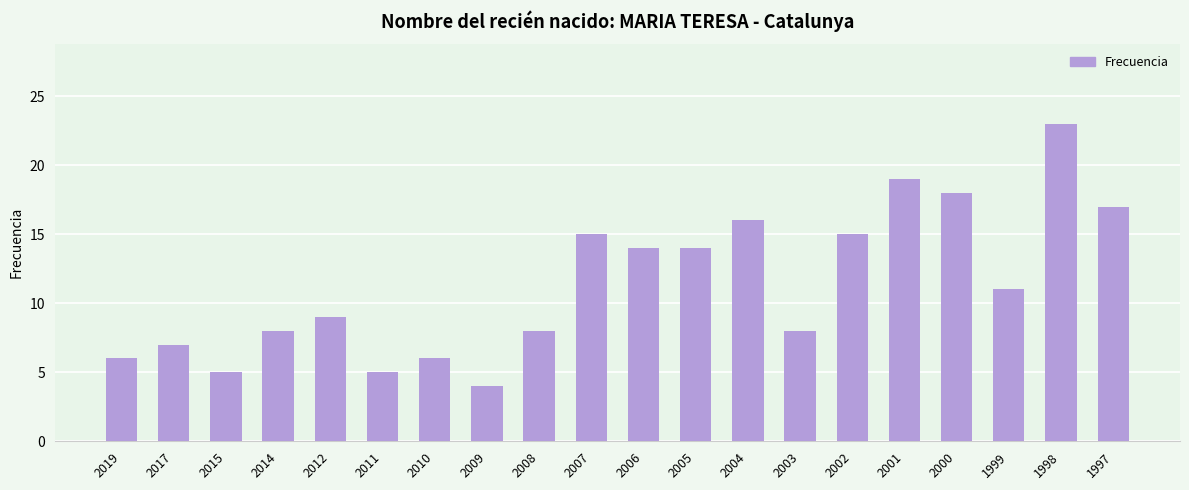

What is the greatest value displayed?

23